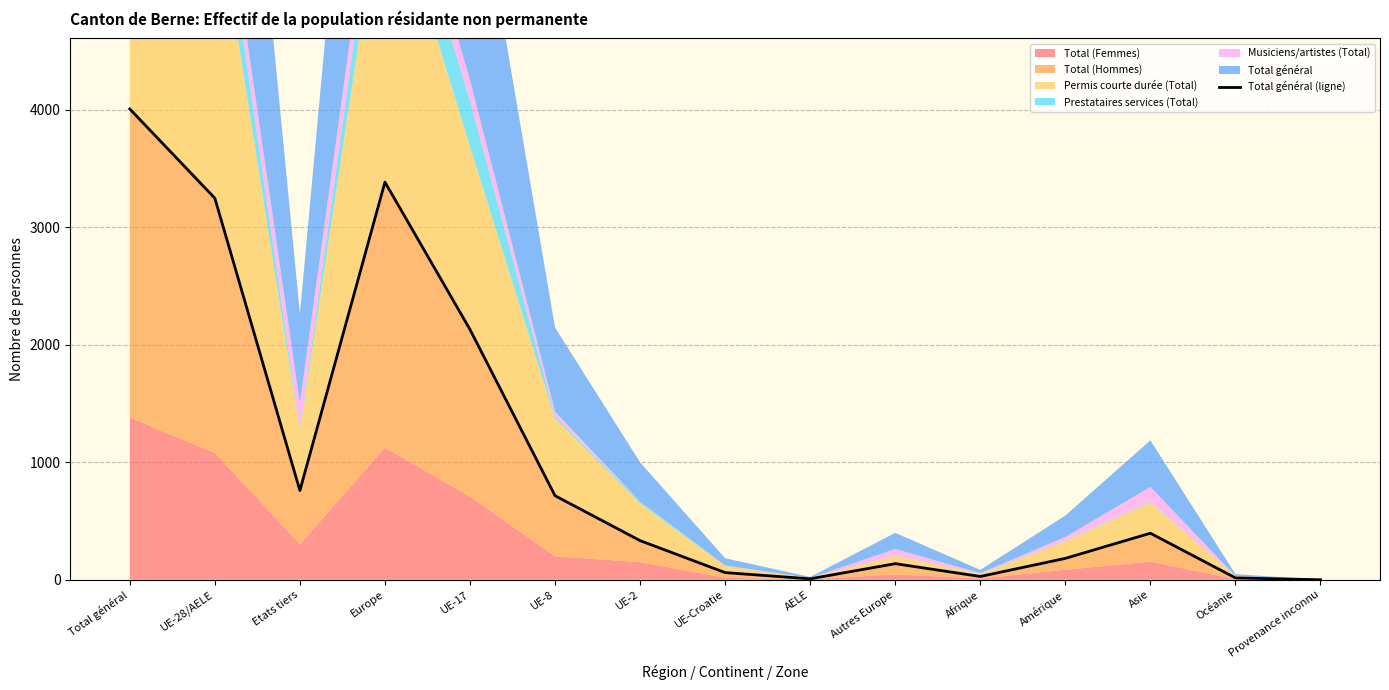

Is it true that the value at Europe is 5620?

False